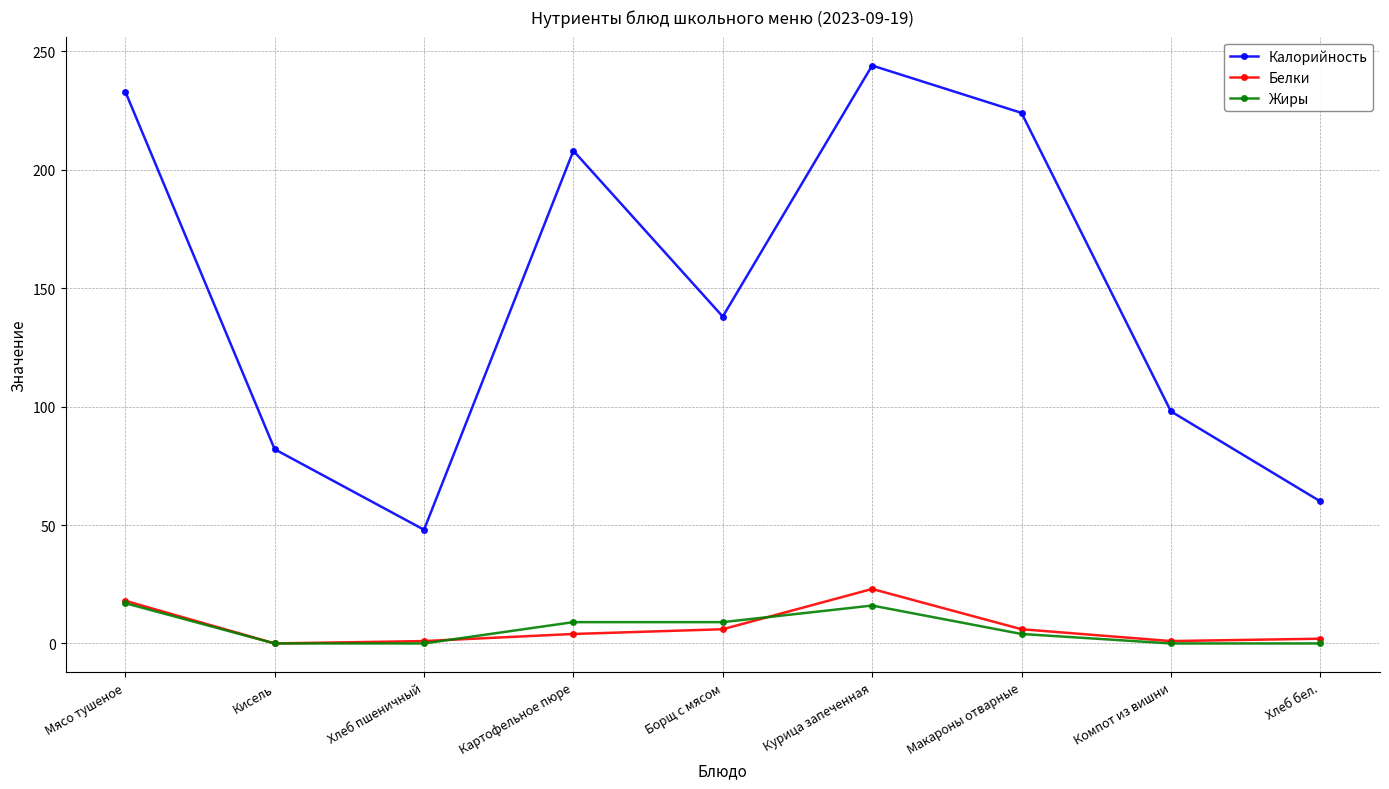

How many categories are shown in the chart?

9